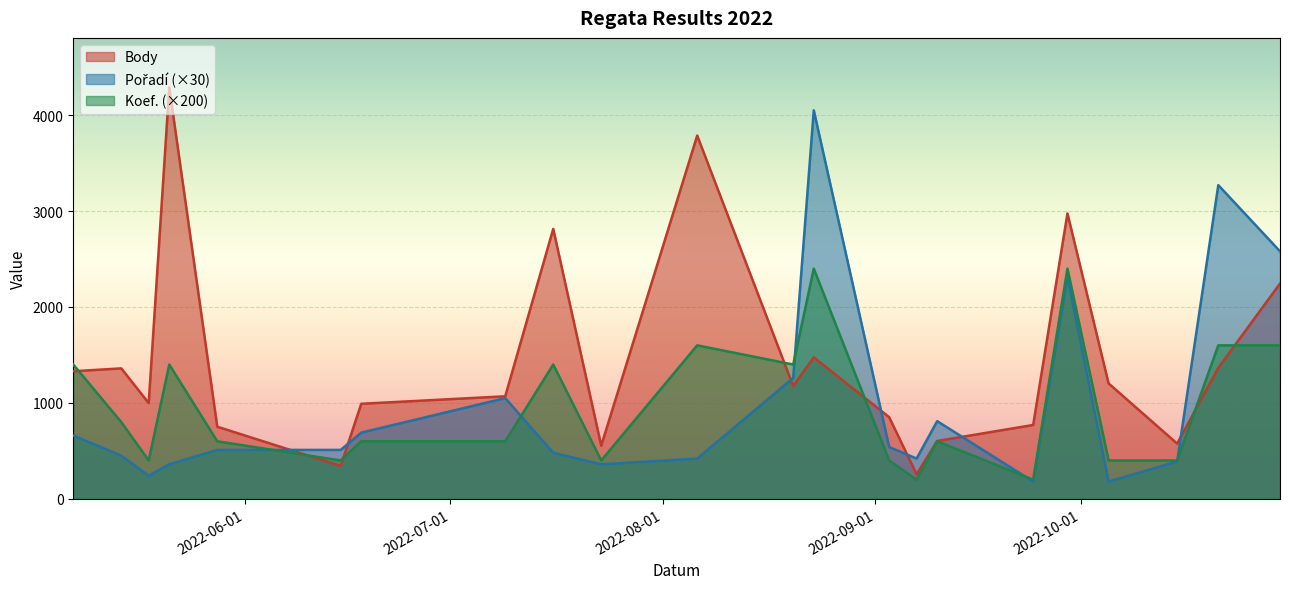

How many data points in Koef. are above 600?

10